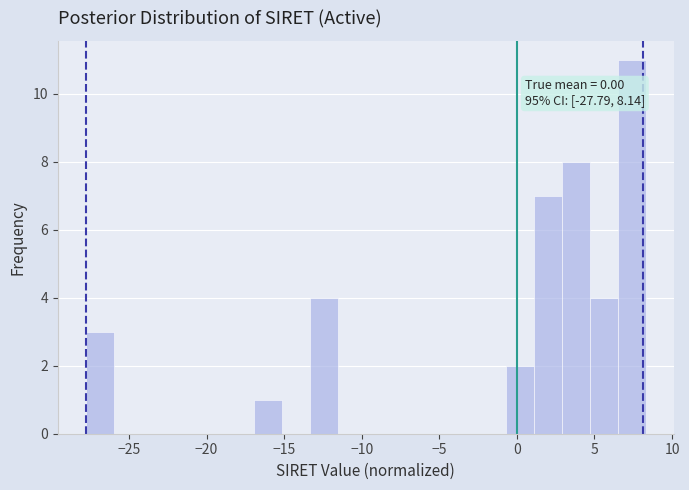

Around what value on the x-axis is the tallest bar? Give the approximate position of its centre, as read against the axis.

7.5